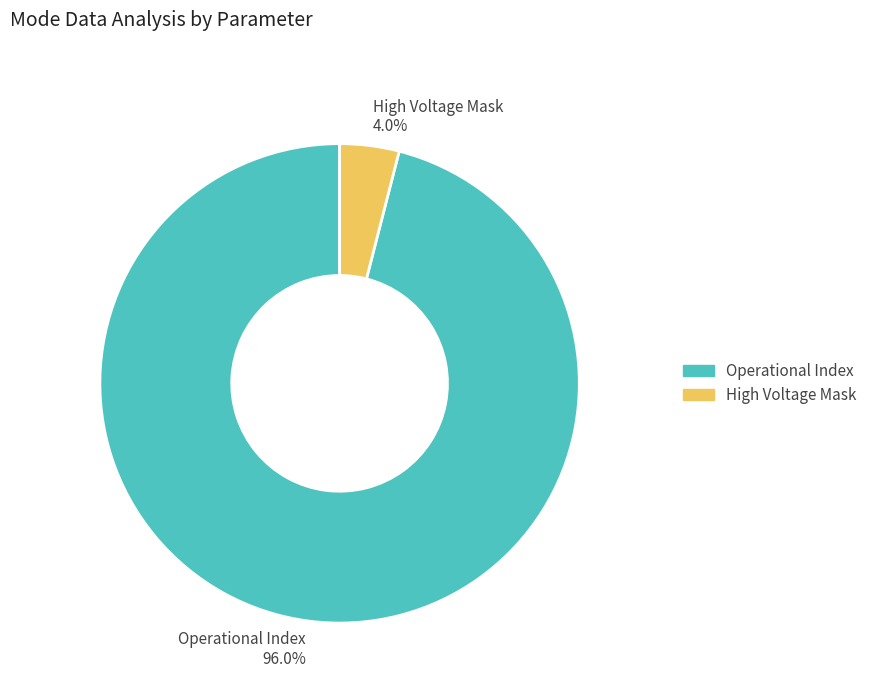

Is the sum of Operational Index and High Voltage Mask greater than half?

Yes